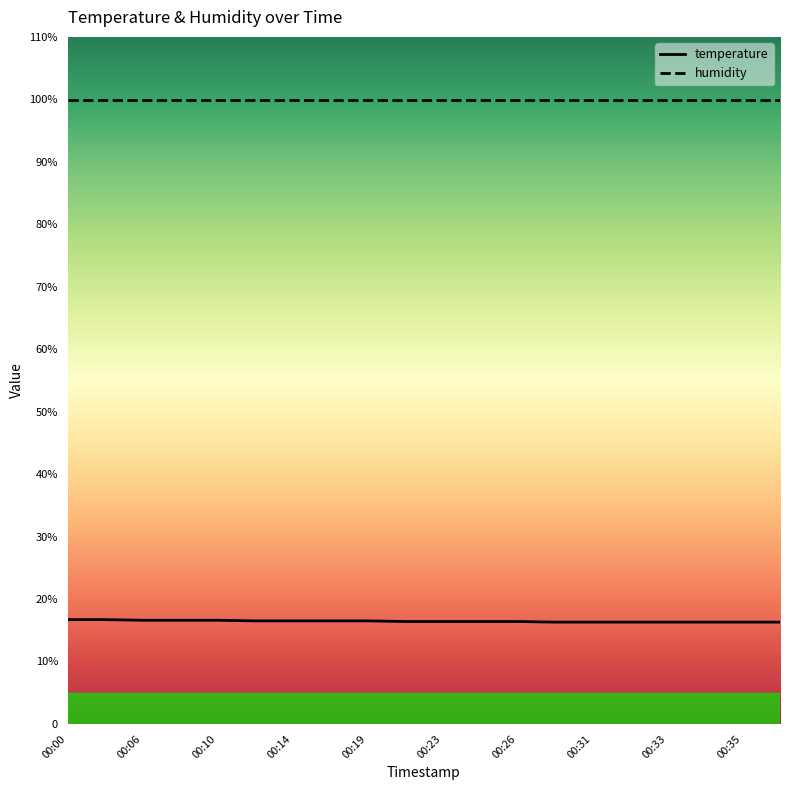

What is the total value across all series at 00:00?

116.6